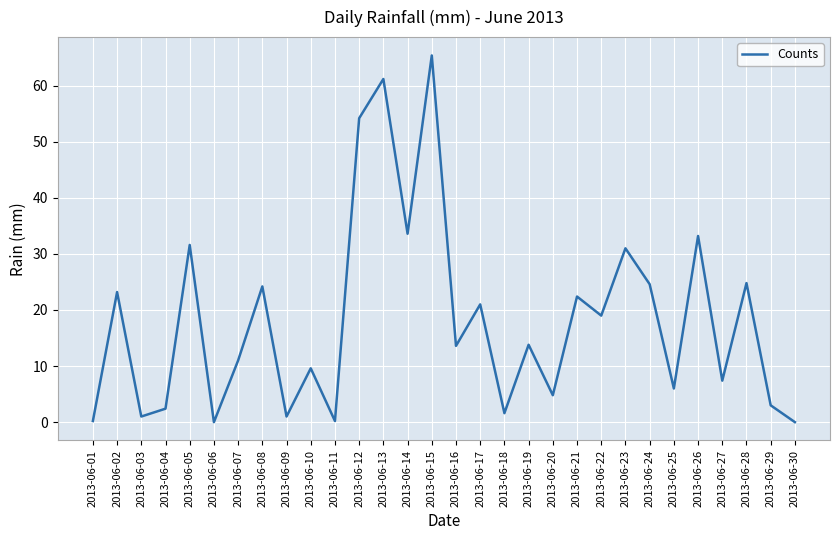

What is the change in value from 2013-06-08 to 2013-06-10?

-14.6